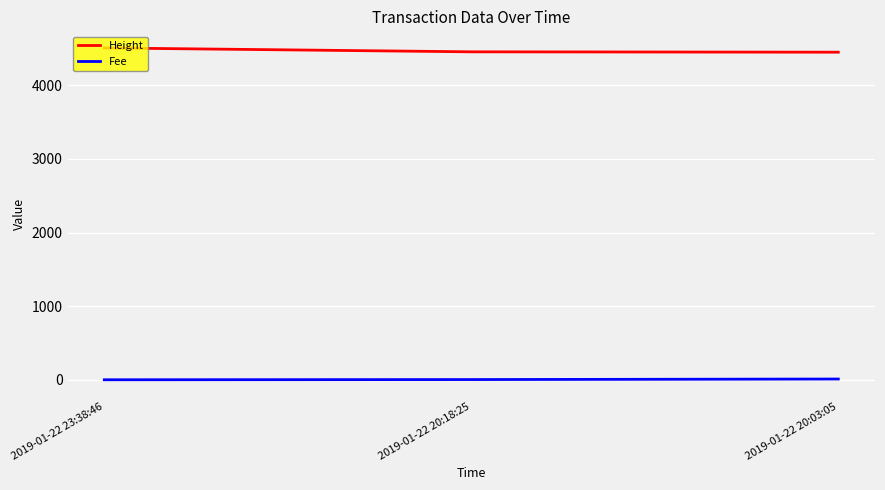

Which series has the largest total across all categories?

Height